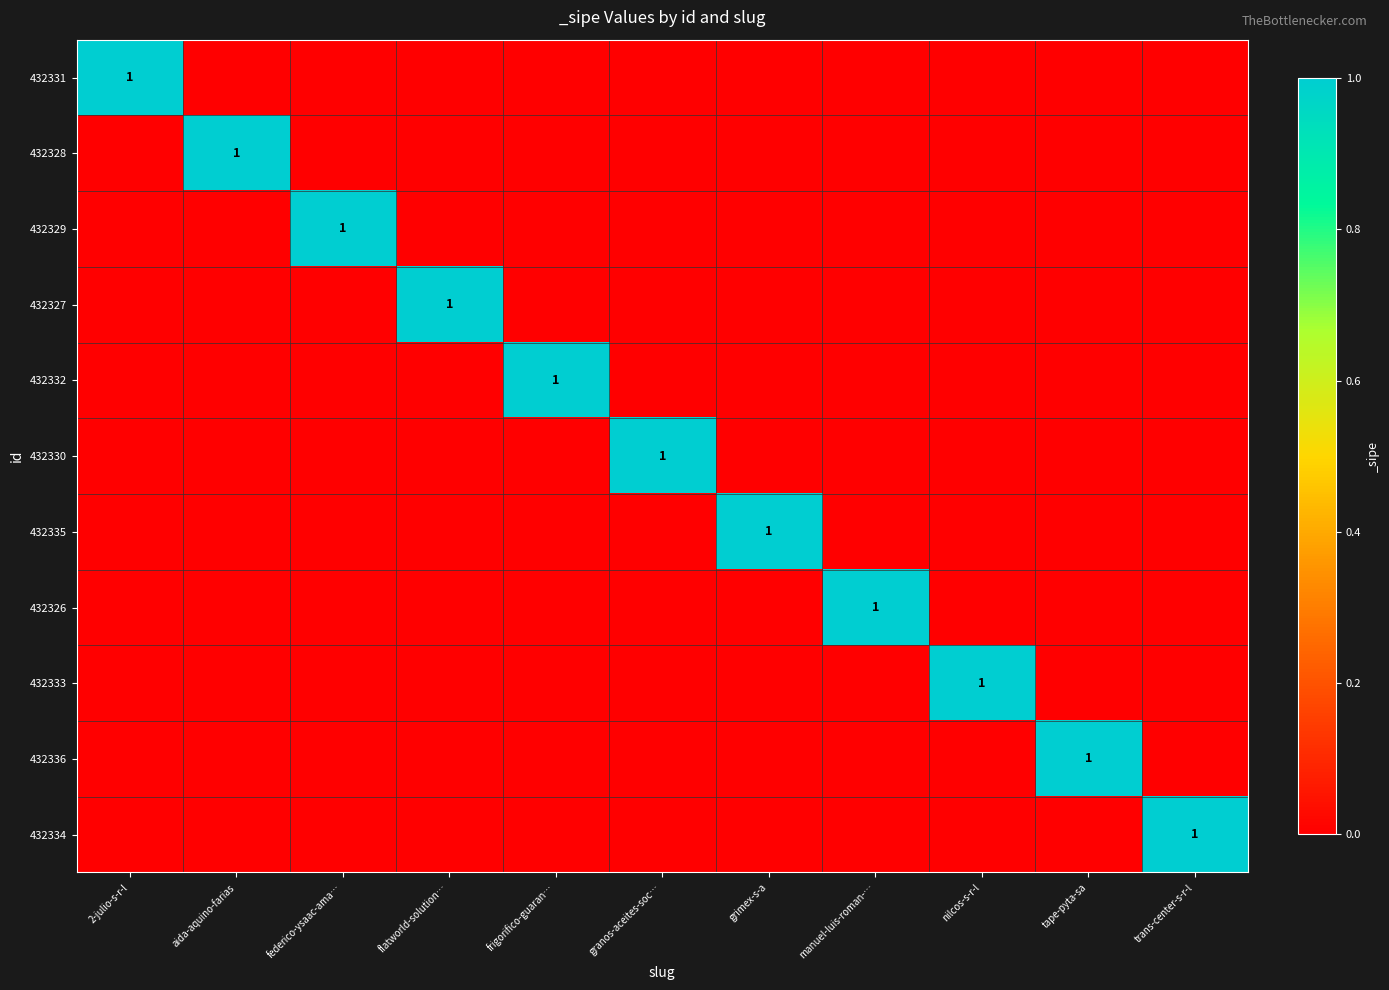

What is the difference between the highest and lowest values at aida-aquino-farias?

1